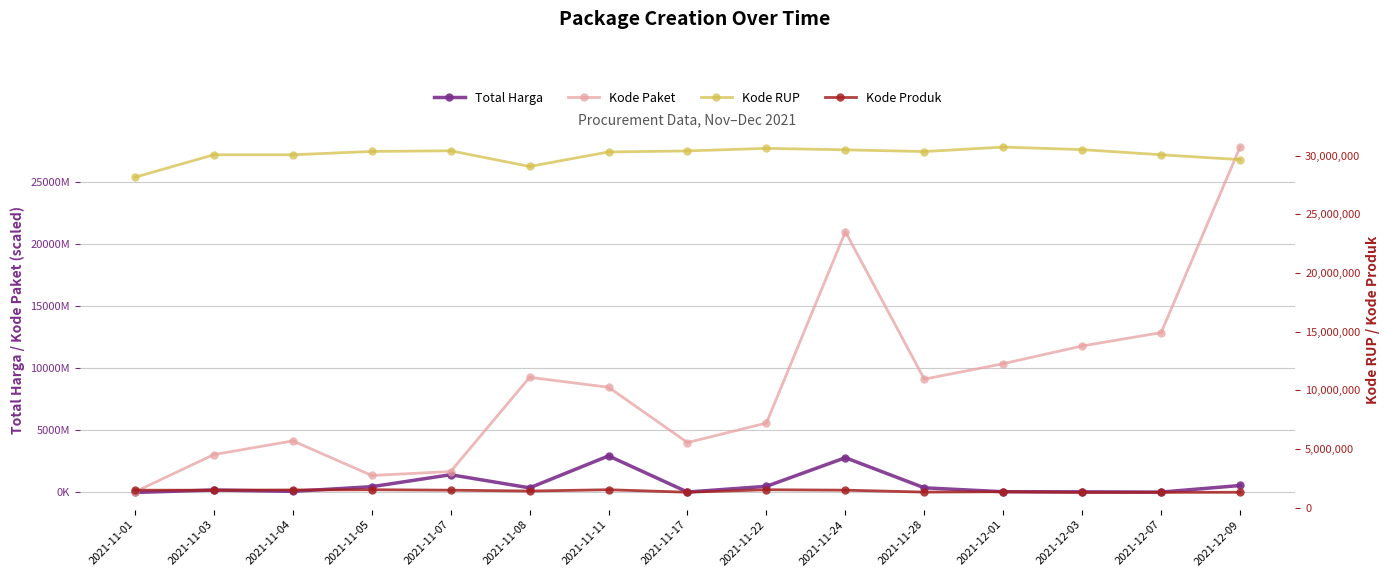

What is the difference between the maximum and minimum values in the Kode Paket series?

27722900000